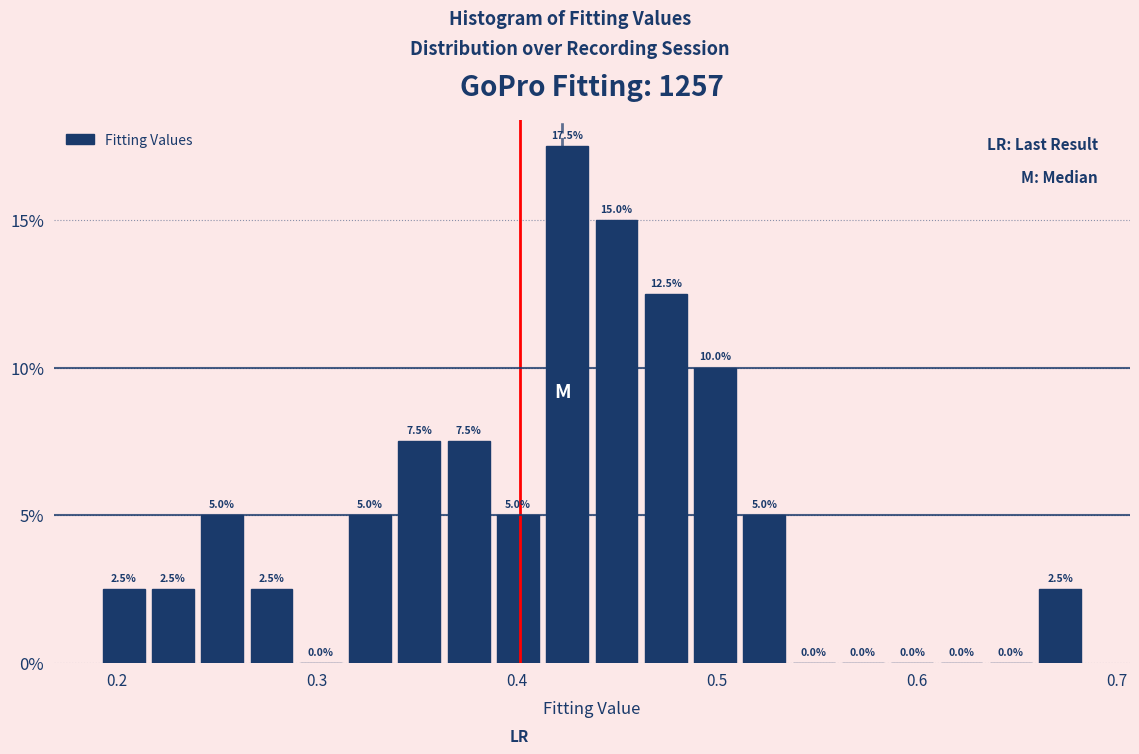

Around what value on the x-axis is the tallest bar? Give the approximate position of its centre, as read against the axis.

0.43